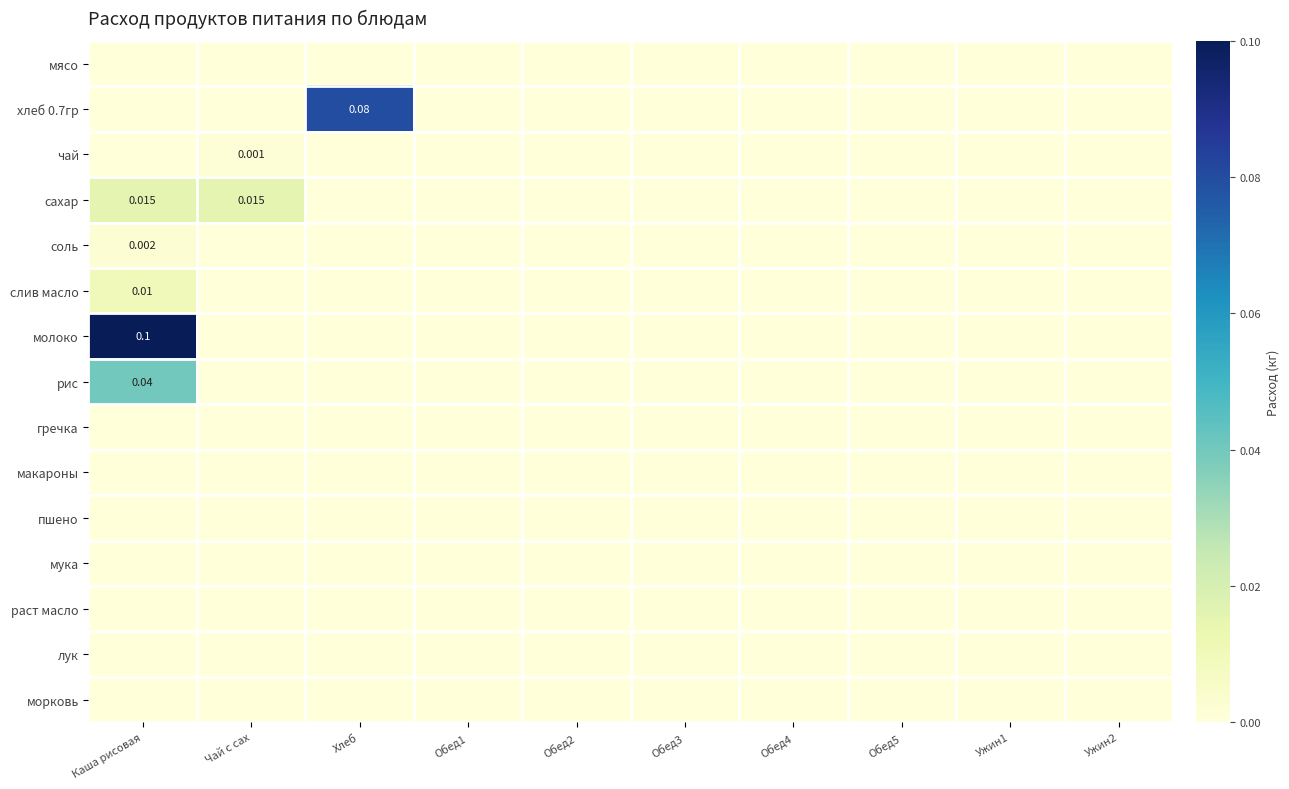

Which series has the largest total across all categories?

молоко